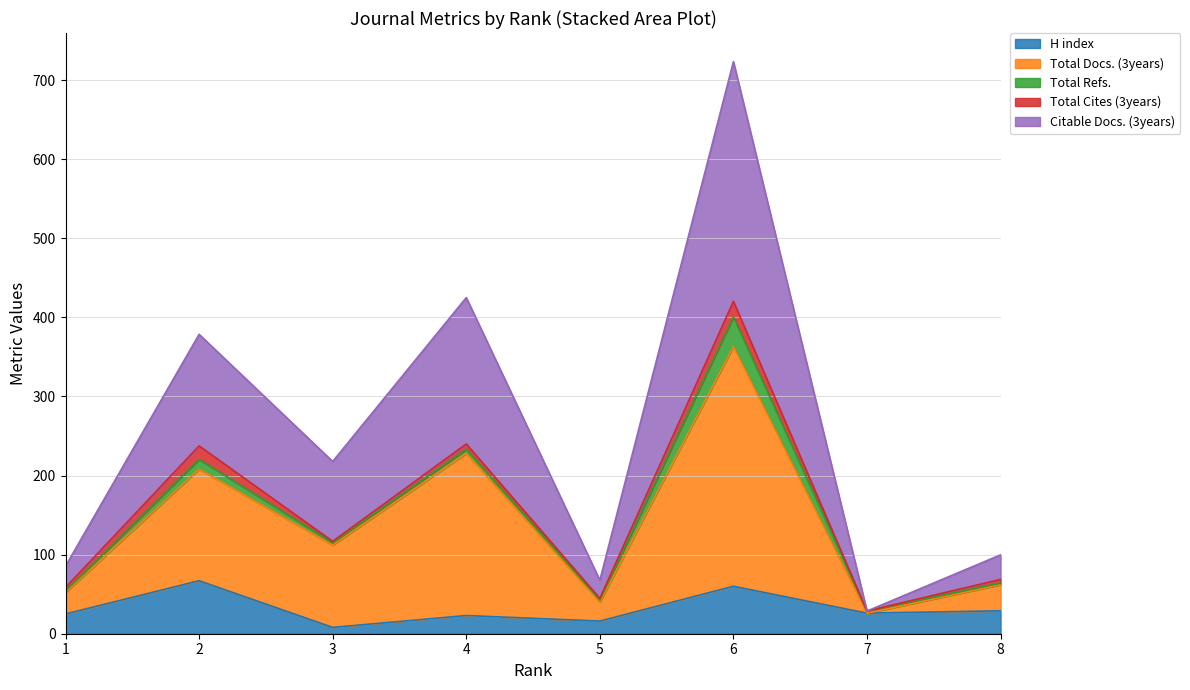

What is the difference between the H index values at 1 and 2?

42.0